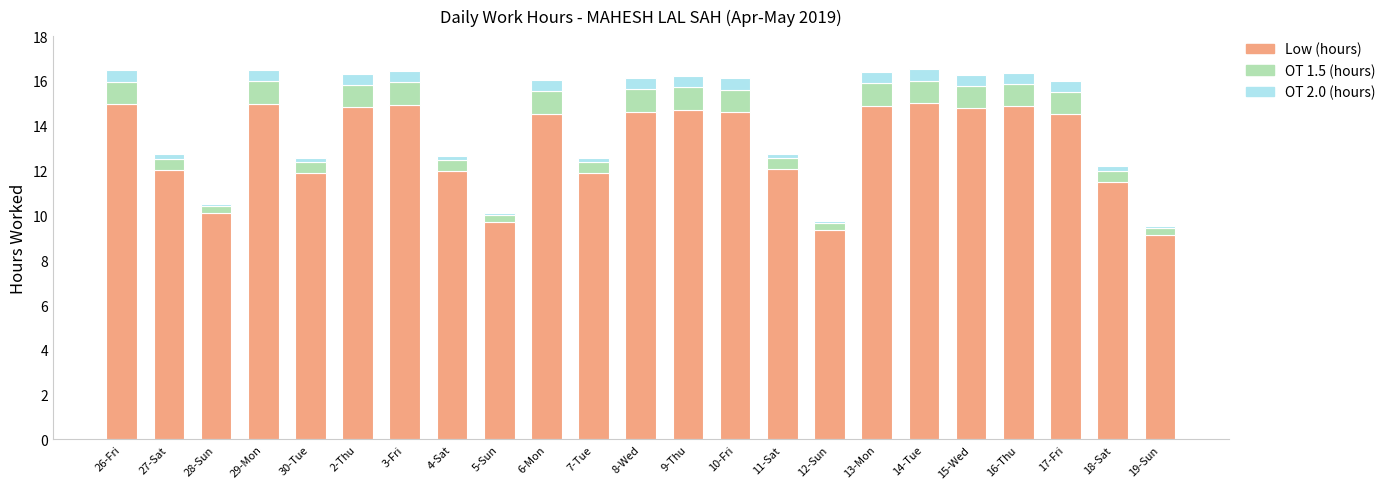

The value of Low (hours) at 30-Tue is 11.9. True or false?

True